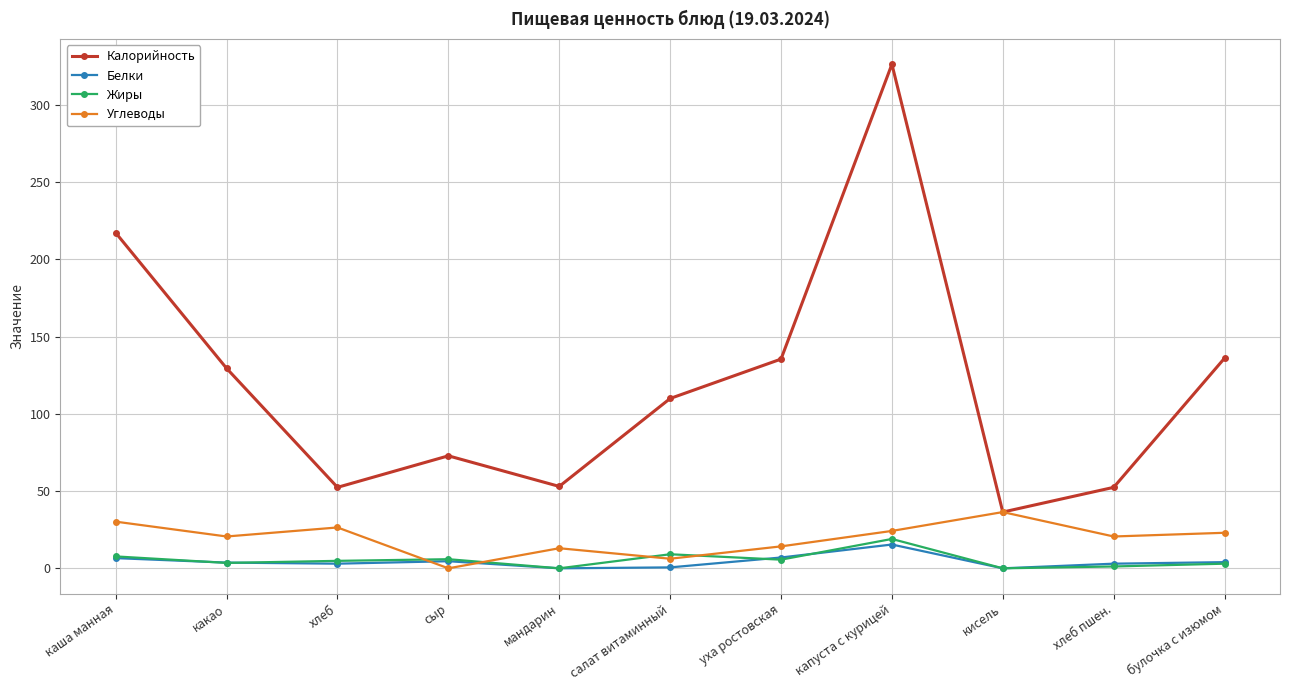

Read the Углеводы value at какао.

20.6